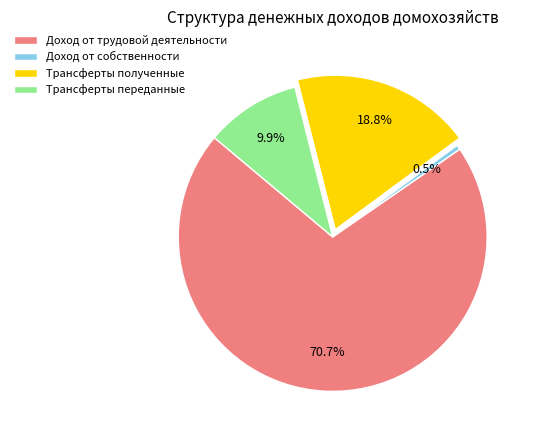

Which slice represents more than half of the pie?

Доход от трудовой деятельности